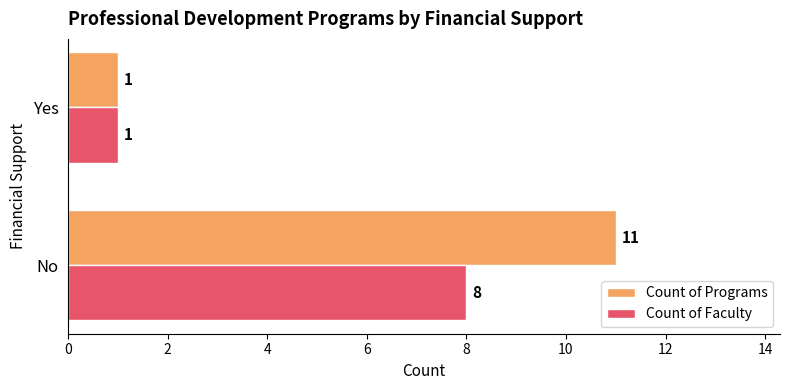

What is the sum of the Count of Faculty values at No and Yes?

9